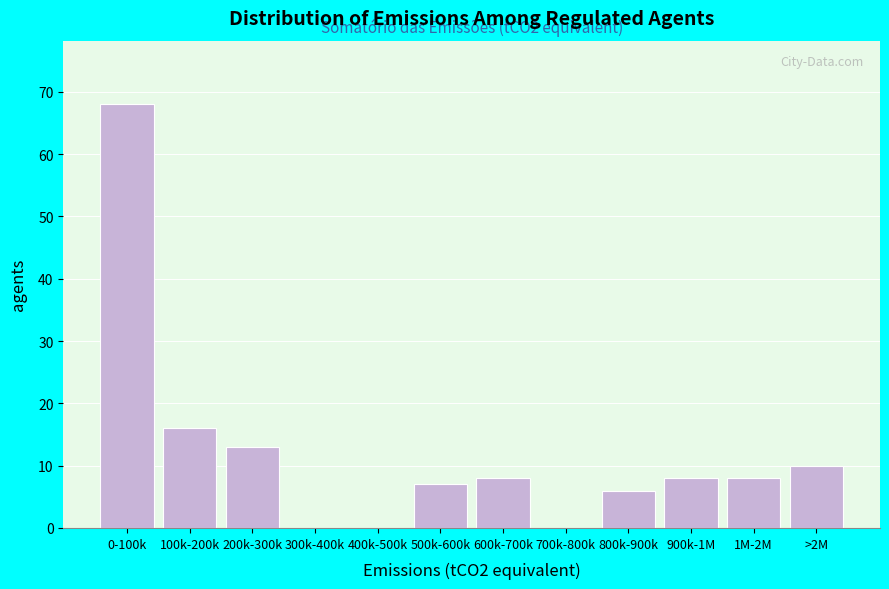

Reading left to right, transcribe all the data shown in this chart.

0-100k=68	100k-200k=16	200k-300k=13	300k-400k=0	400k-500k=0	500k-600k=7	600k-700k=8	700k-800k=0	800k-900k=6	900k-1M=8	1M-2M=8	>2M=10